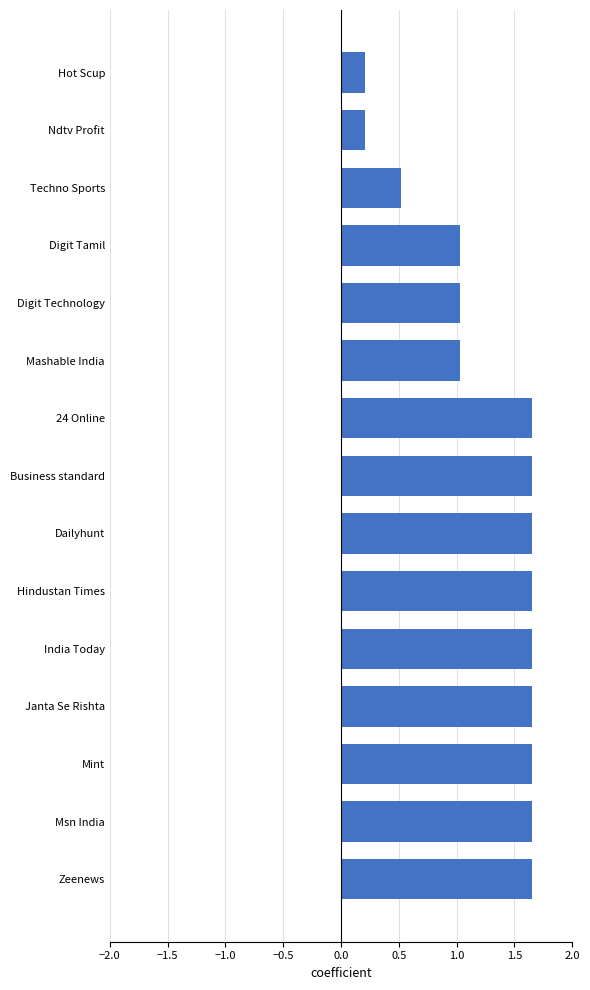

What is the average value?

1.3